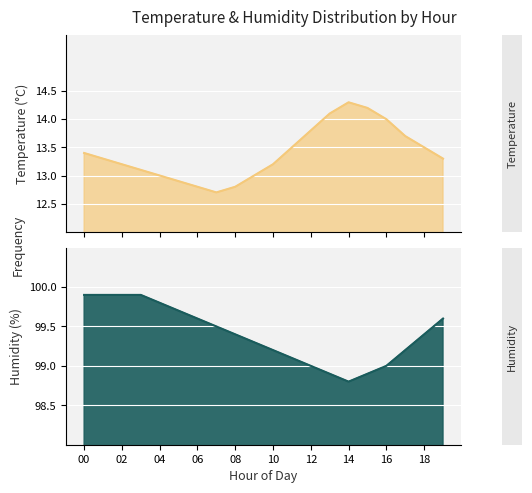

The value of humidity at 19 is 99.6. True or false?

True